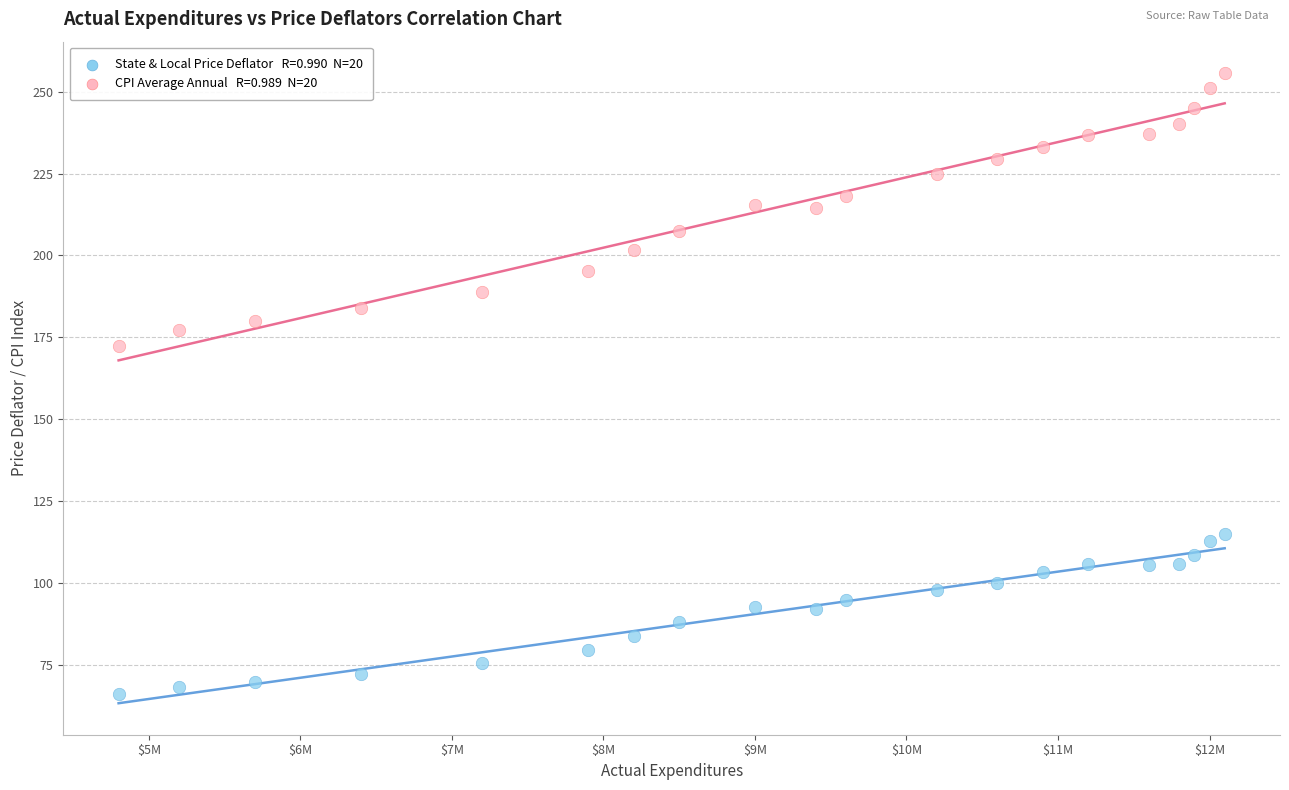

Across all data points, what is the range of X values (max minus min)?

7300000.0